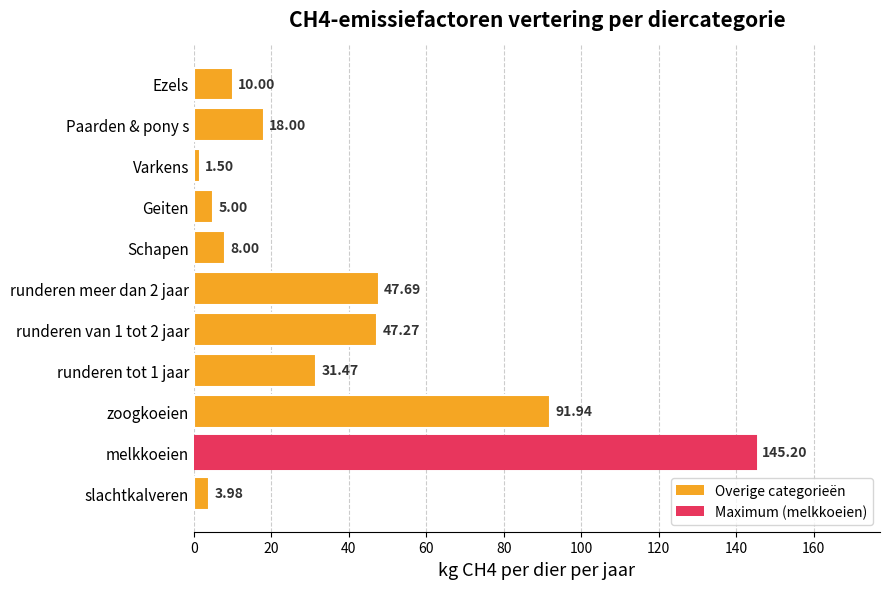

How many values are below 18?

5